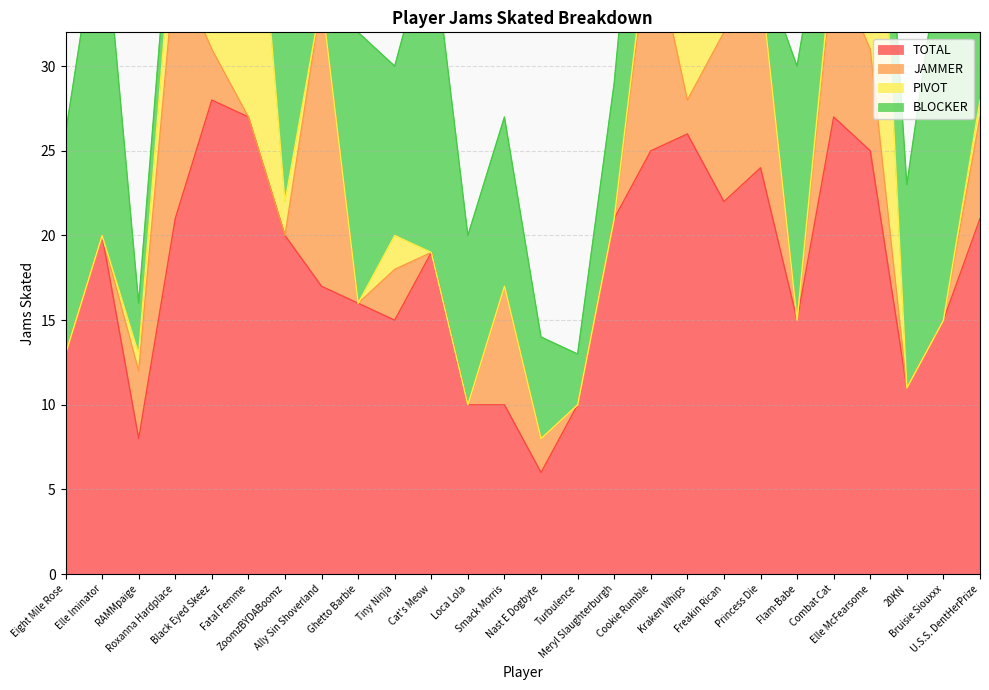

Is the value of BLOCKER at Loca Lola greater than the value of JAMMER at Elle McFearsome?

Yes